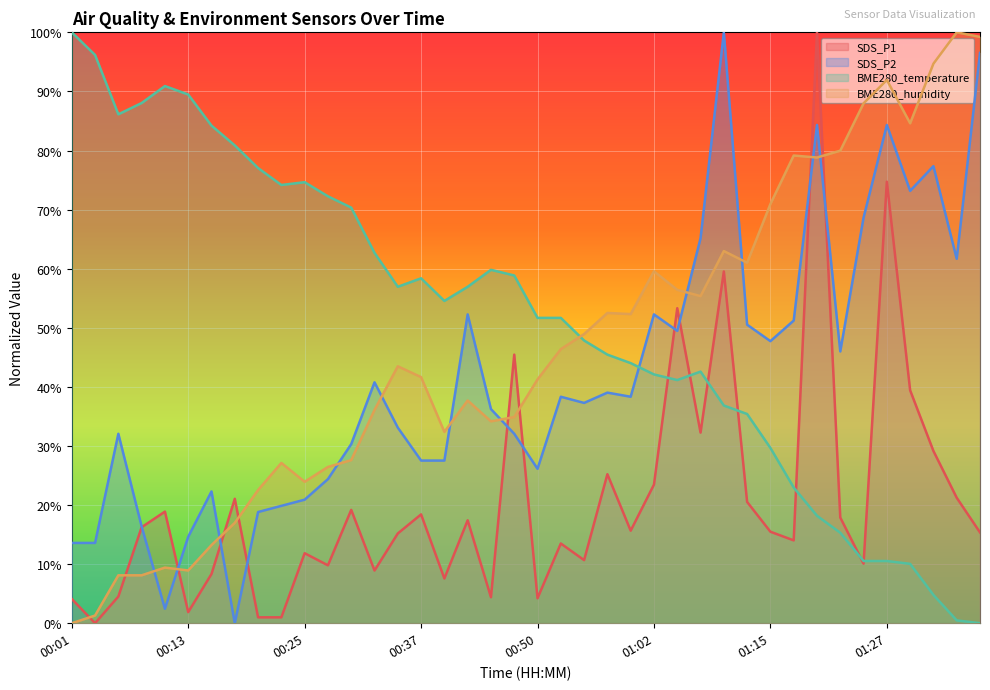

How many categories are shown in the chart?

40